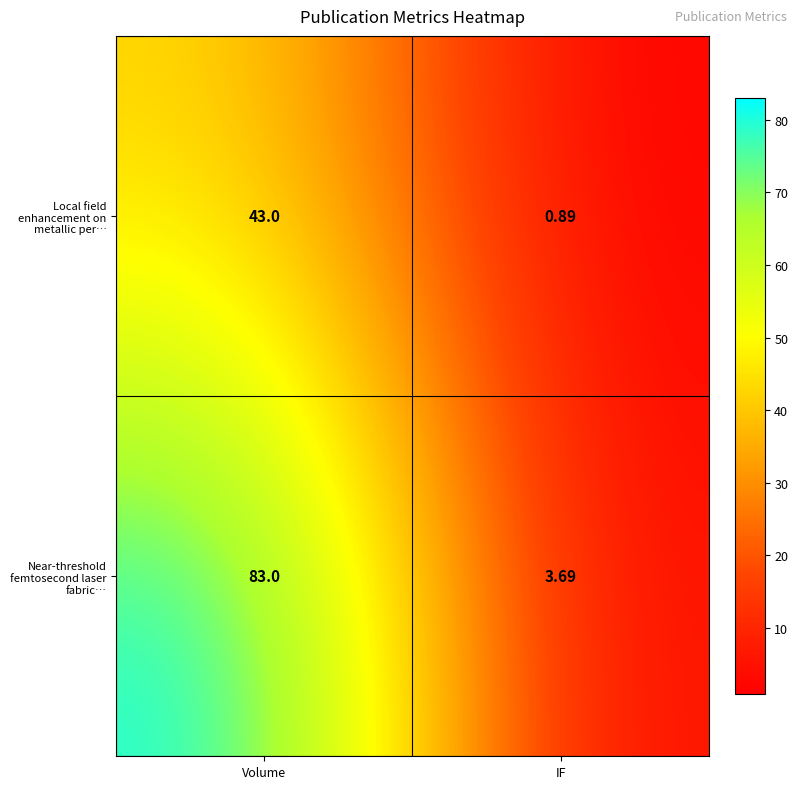

Which series has the largest total across all categories?

Near-threshold femtosecond laser fabric…